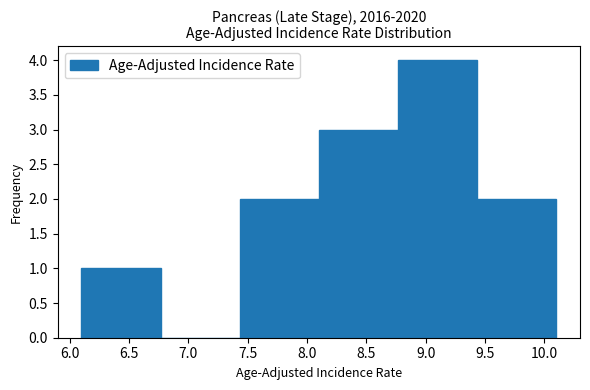

Reading left to right, transcribe this chart: for each bar, give the range it covers on the x-axis and its height. Neither the bar edges nor the heights are printed on the chart, so give them approximately, as read against the axes.

6.10 to 6.75: 1
6.75 to 7.45: 0
7.45 to 8.10: 2
8.10 to 8.75: 3
8.75 to 9.45: 4
9.45 to 10.10: 2